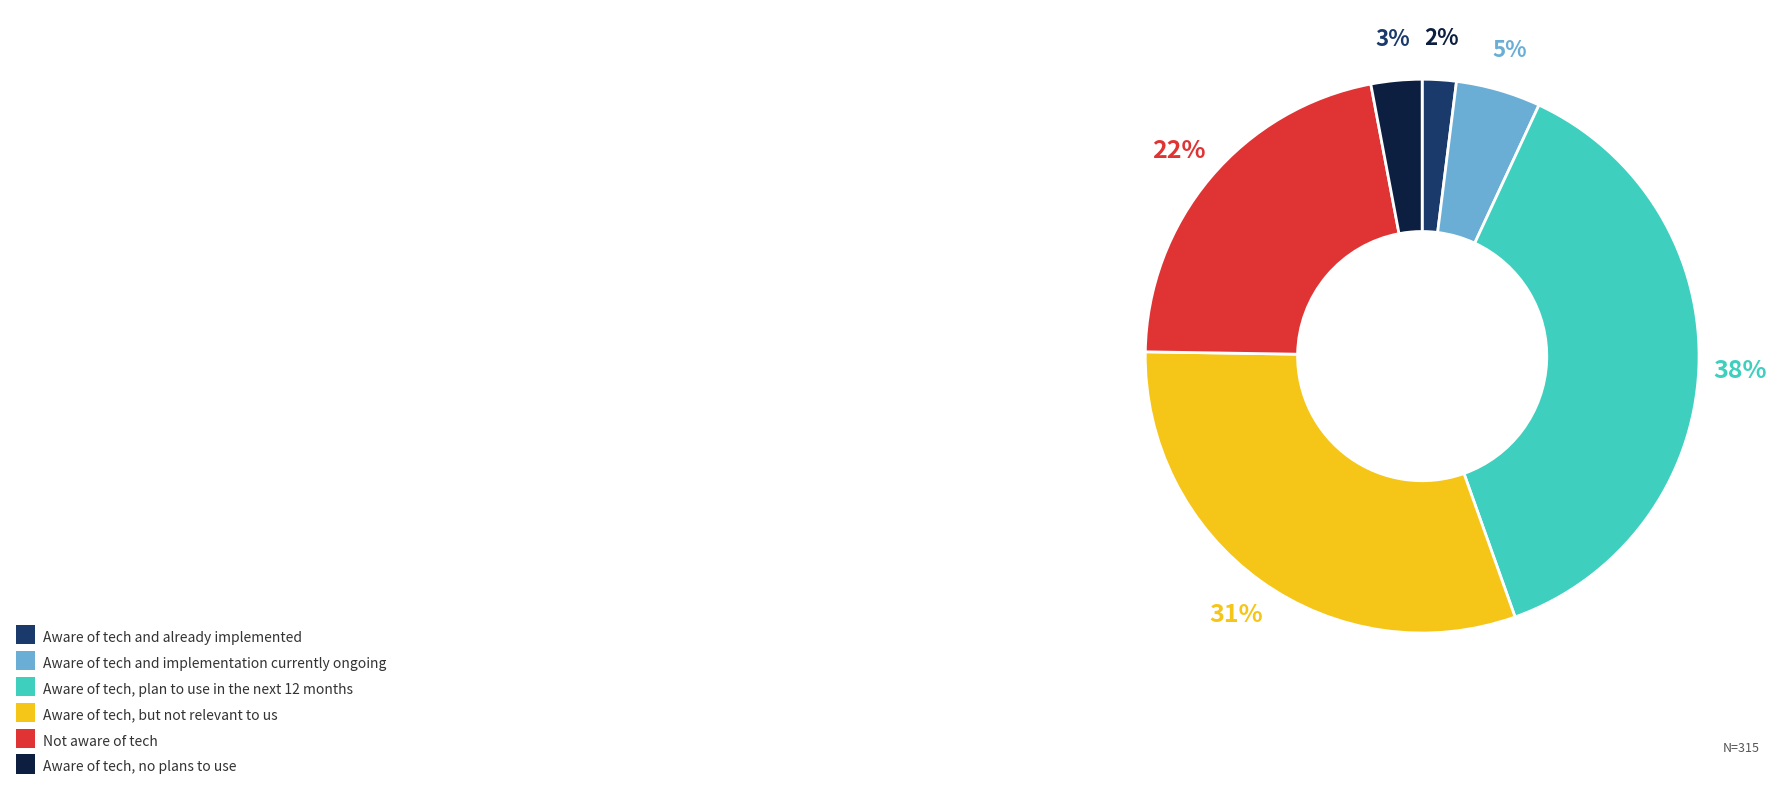

Count the number of slices in the pie.

6